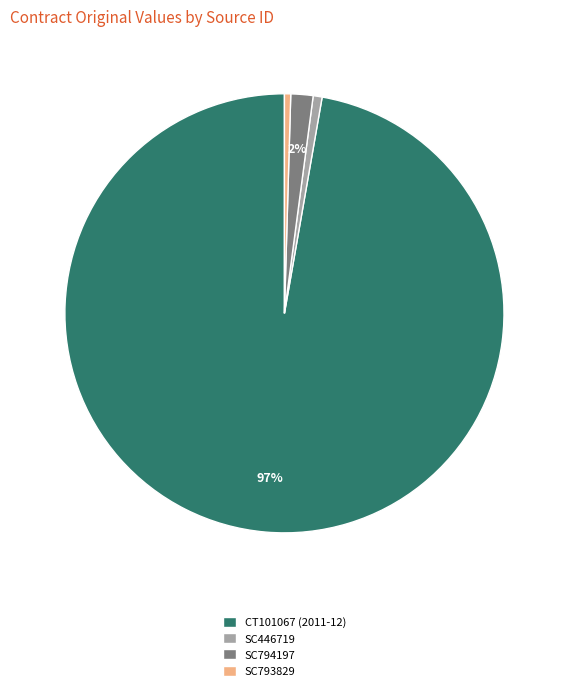

Is it true that SC794197 is 10% of the pie?

False